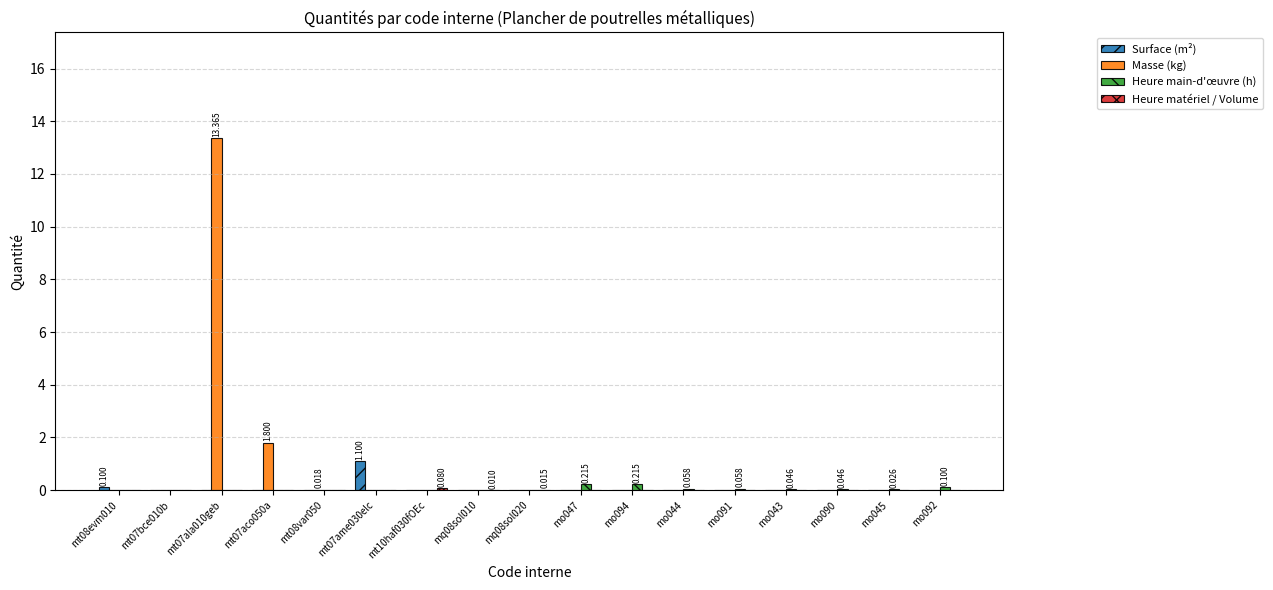

Which series has the largest total across all categories?

Masse (kg)